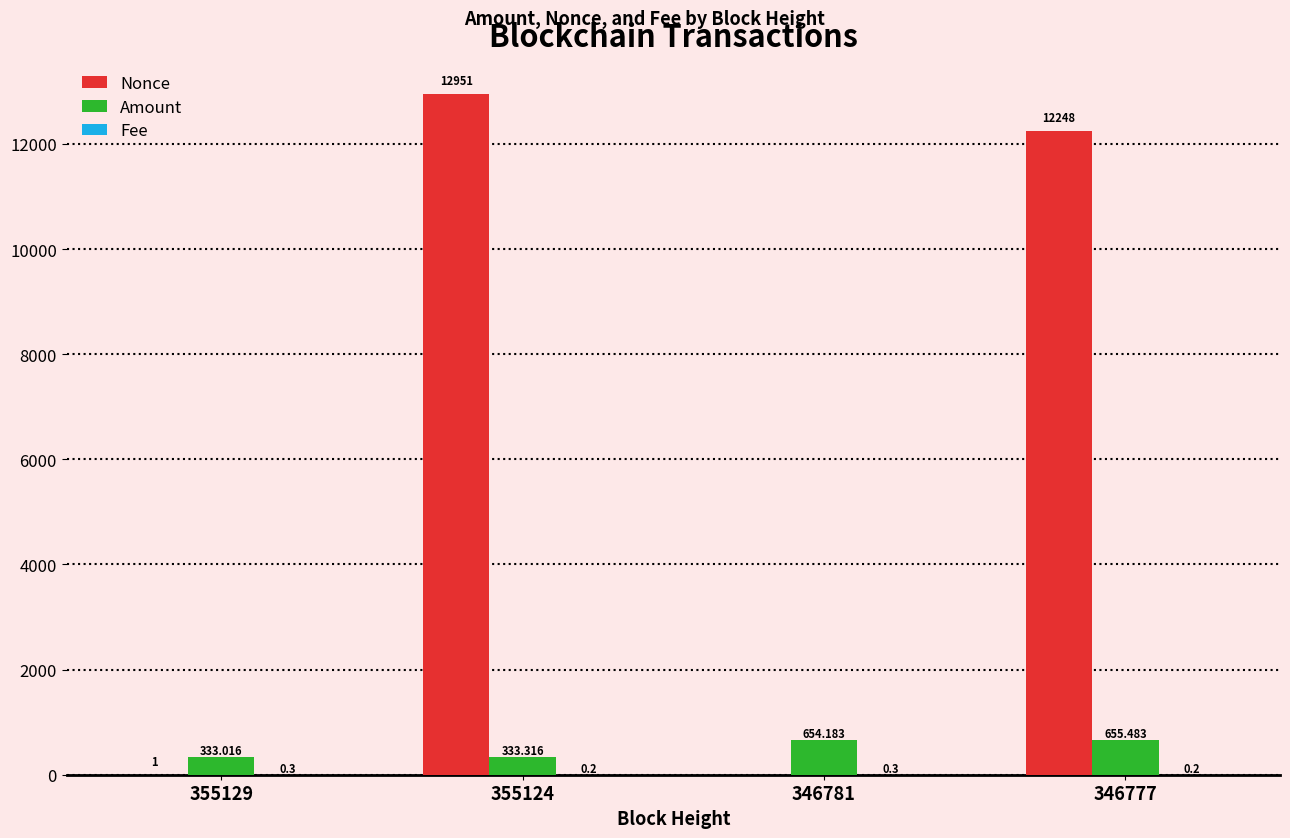

How many groups of bars are there?

4